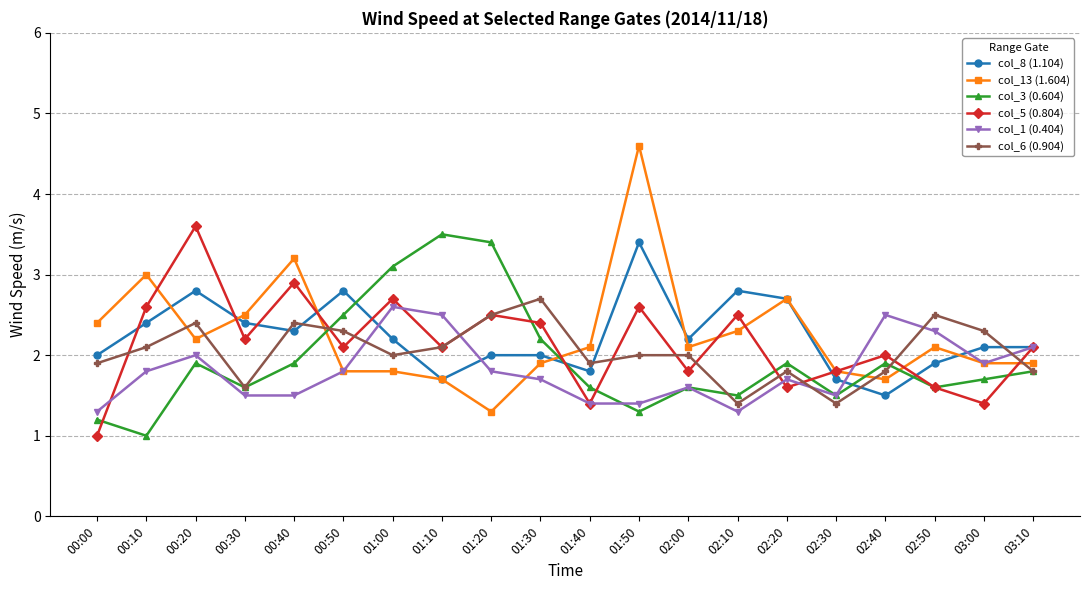

Which series has the largest range (max minus min)?

col_13 (1.604)